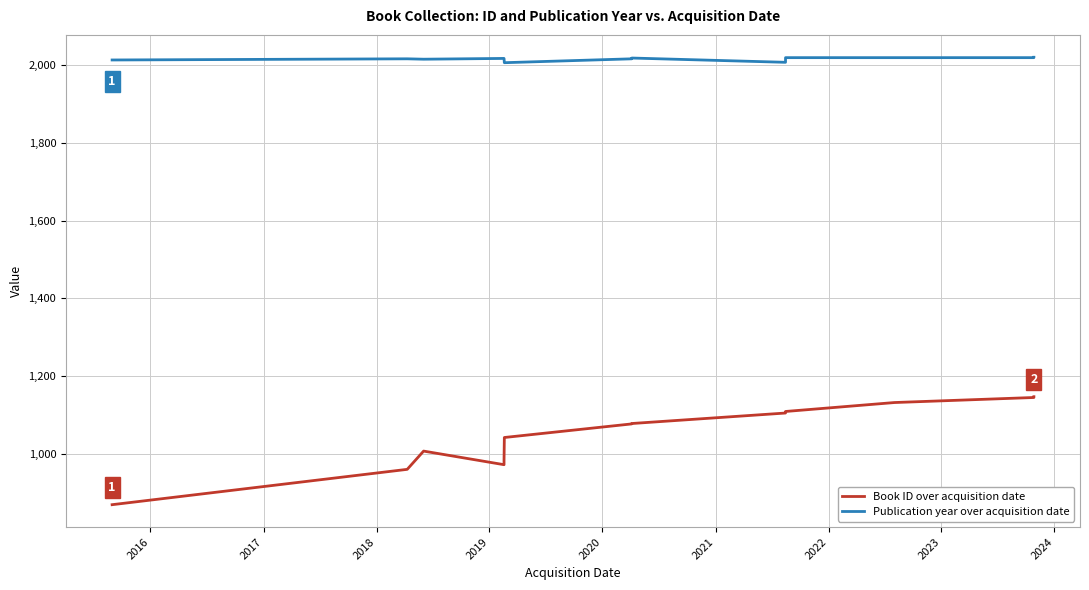

The Publication year over acquisition date series shows 2019 at 2022. True or false?

True